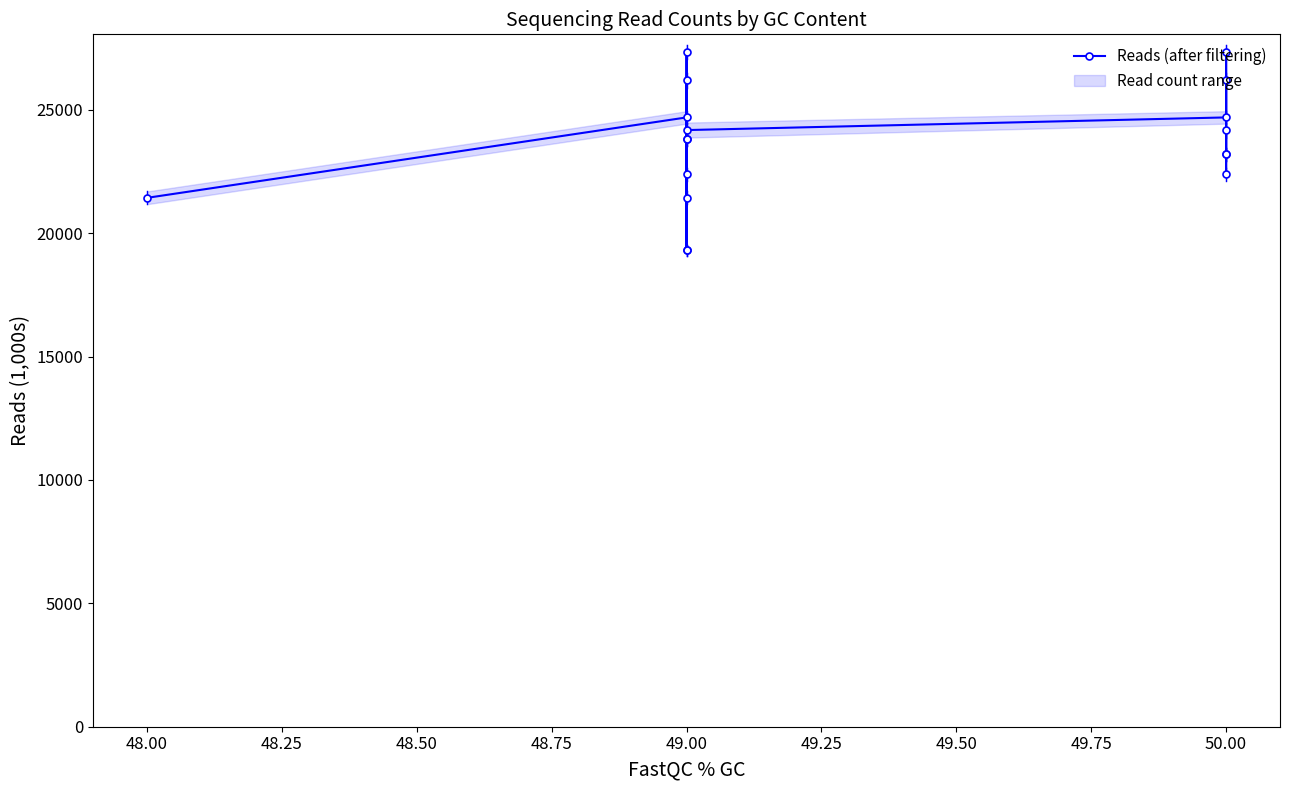

True or false: there are more than 0 points higher than both neighbors.

True